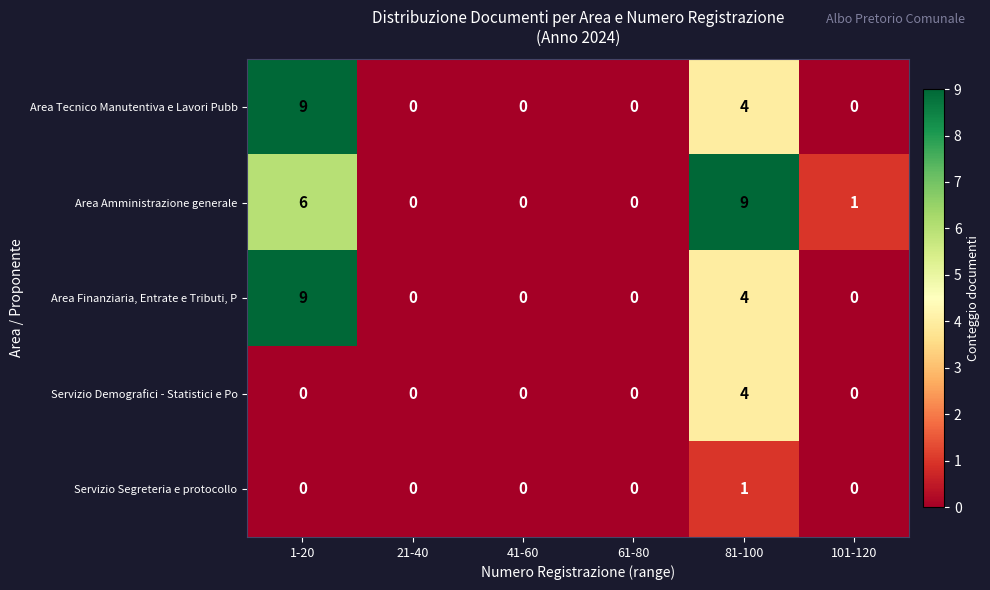

At which category is the sum across all series the highest?

1-20